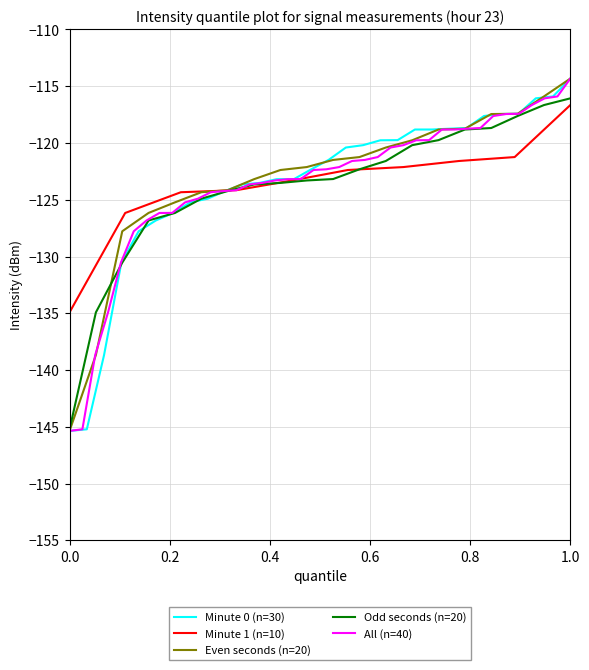

What is the highest value of the Odd seconds (n=20) series?

-116.1